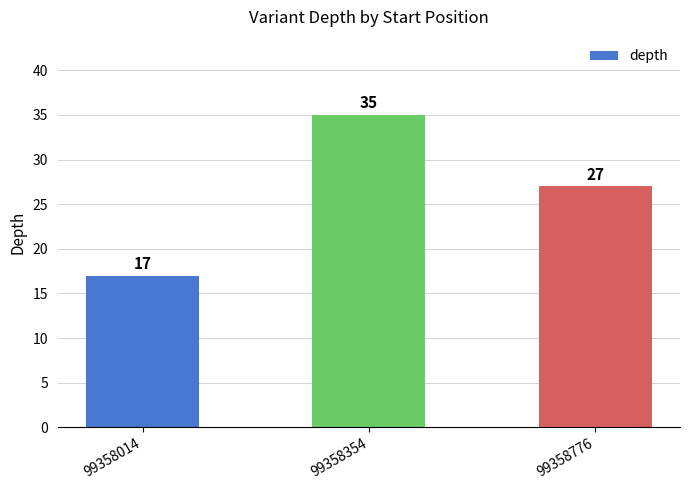

What value does the data have at 99358776, to the nearest 5?

25